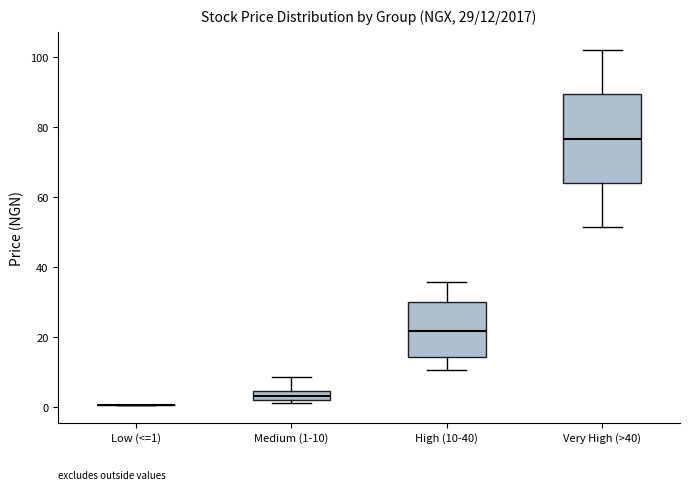

Which box is the tallest, from its lower edge to its upper edge?

Very High (>40)